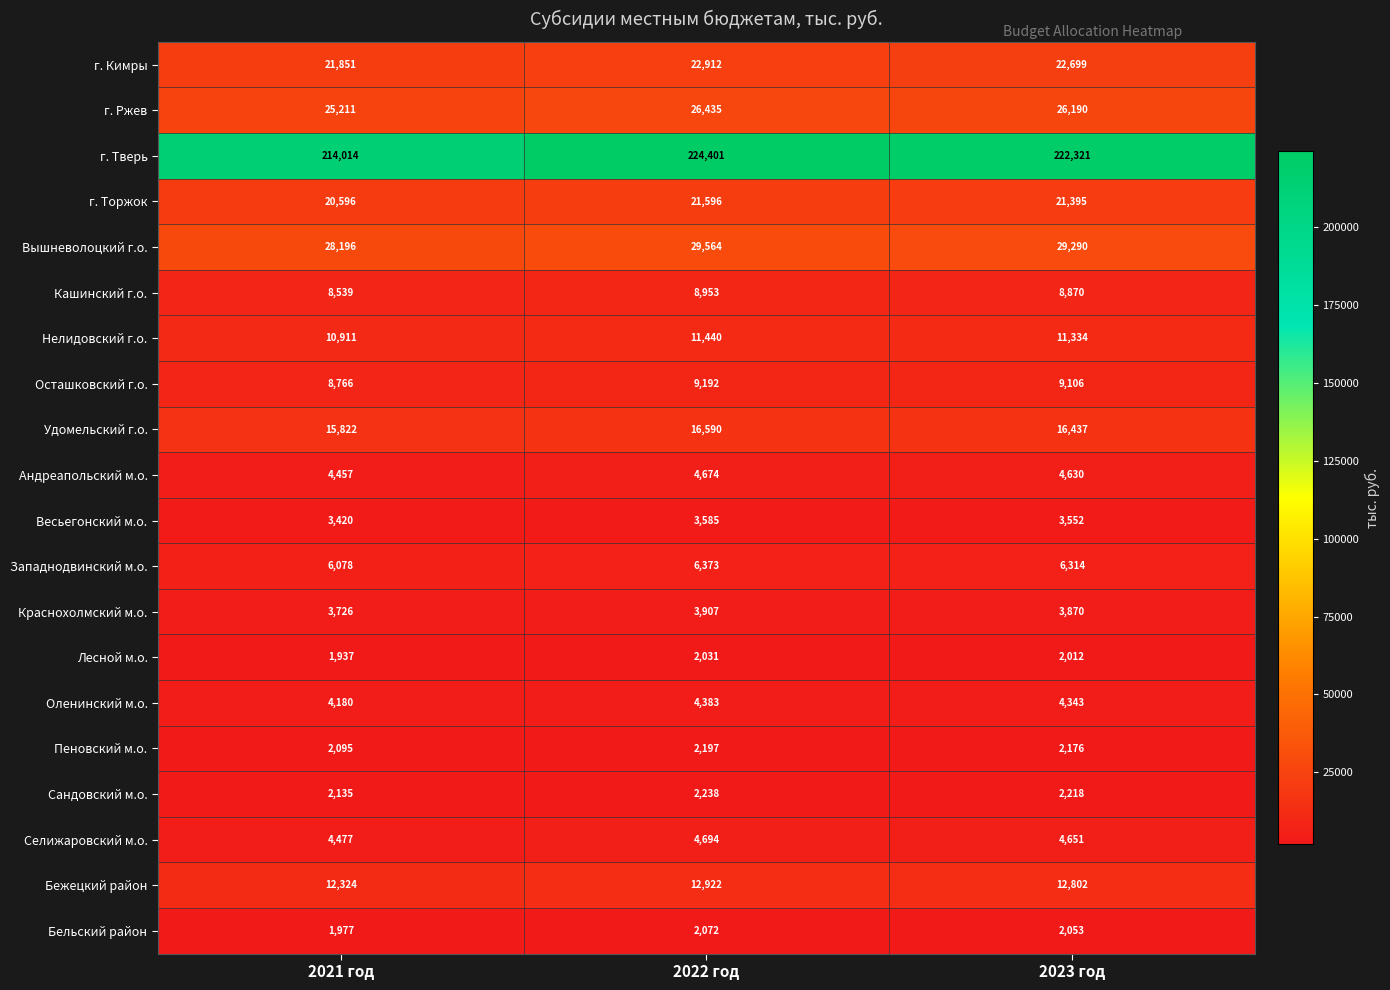

What is the average value of the Весьегонский м.о. series?

3519